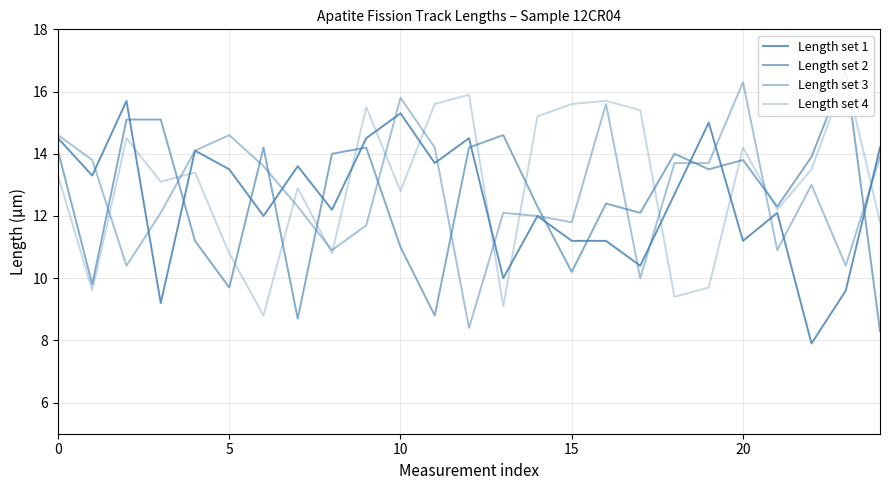

Reading right to left, transcribe all the data shown in this chart.

Length set 1: 14.2	9.6	7.9	12.1	11.2	15.0	12.7	10.4	11.2	11.2	12.0	10.0	14.5	13.7	15.3	14.5	12.2	13.6	12.0	13.5	14.1	9.2	15.7	13.3	14.5
Length set 2: 8.3	16.7	13.9	12.3	13.8	13.5	14.0	12.1	12.4	10.2	12.3	14.6	14.2	8.8	11.0	14.2	14.0	8.7	14.2	9.7	11.2	15.1	15.1	9.8	14.1
Length set 3: 13.9	10.4	13.0	10.9	16.3	13.7	13.7	10.0	15.6	11.8	12.0	12.1	8.4	14.2	15.8	11.7	10.9	12.3	13.6	14.6	14.1	12.1	10.4	13.8	14.6
Length set 4: 11.8	16.5	13.5	12.2	14.2	9.7	9.4	15.4	15.7	15.6	15.2	9.1	15.9	15.6	12.8	15.5	10.8	12.9	8.8	10.8	13.4	13.1	14.5	9.6	13.3